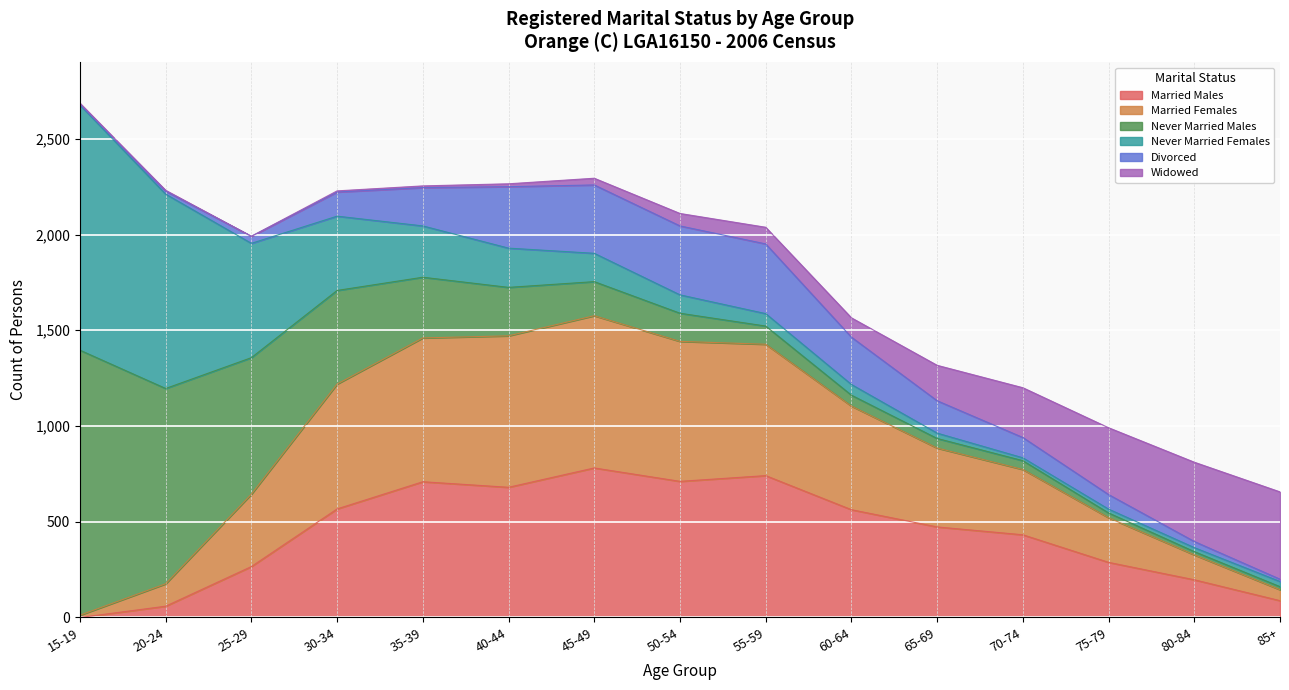

Between 20-24 and 65-69, which series saw the biggest shift?

Never Married Females